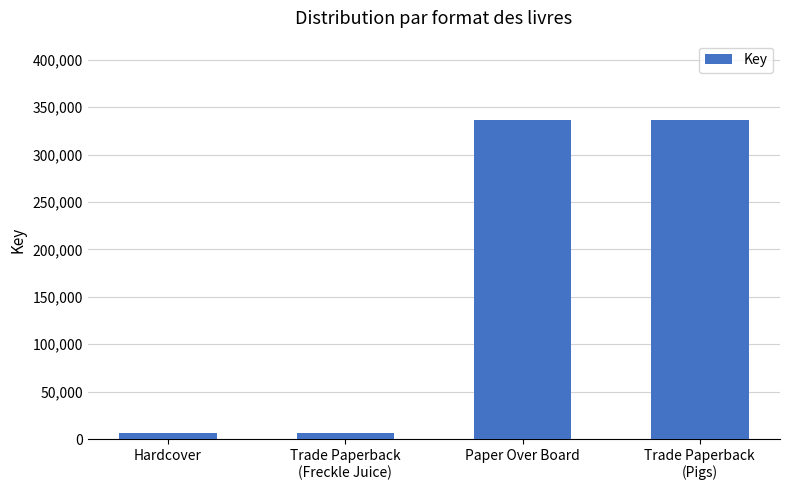

What is the label of the 3rd bar from the left?

Paper Over Board